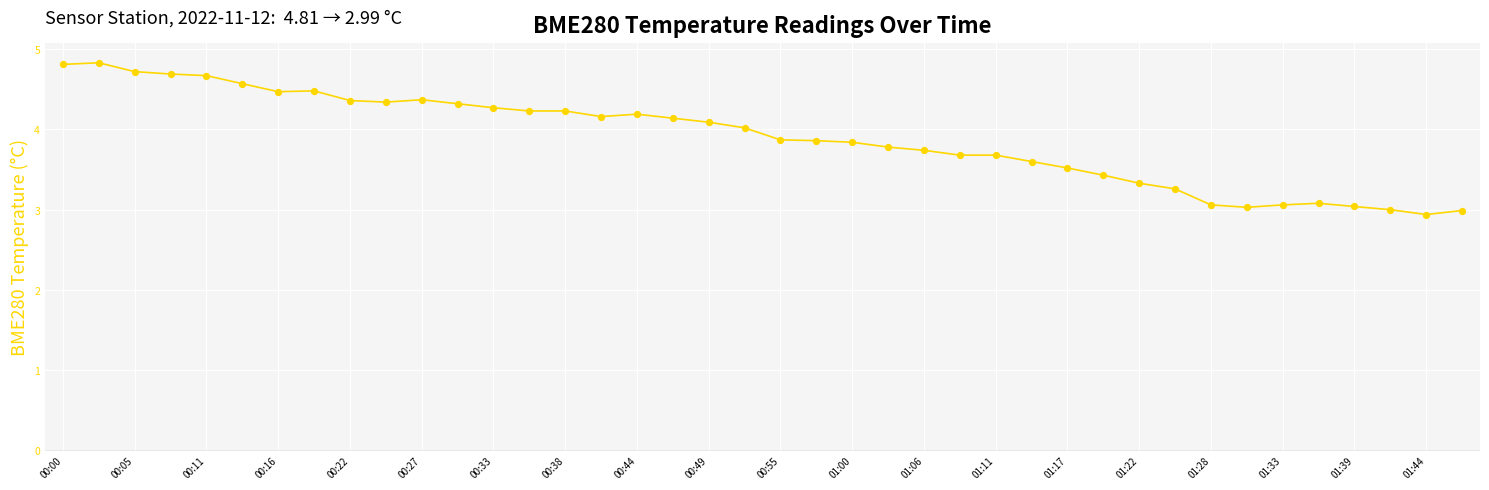

What is the maximum value shown in the chart?

4.8